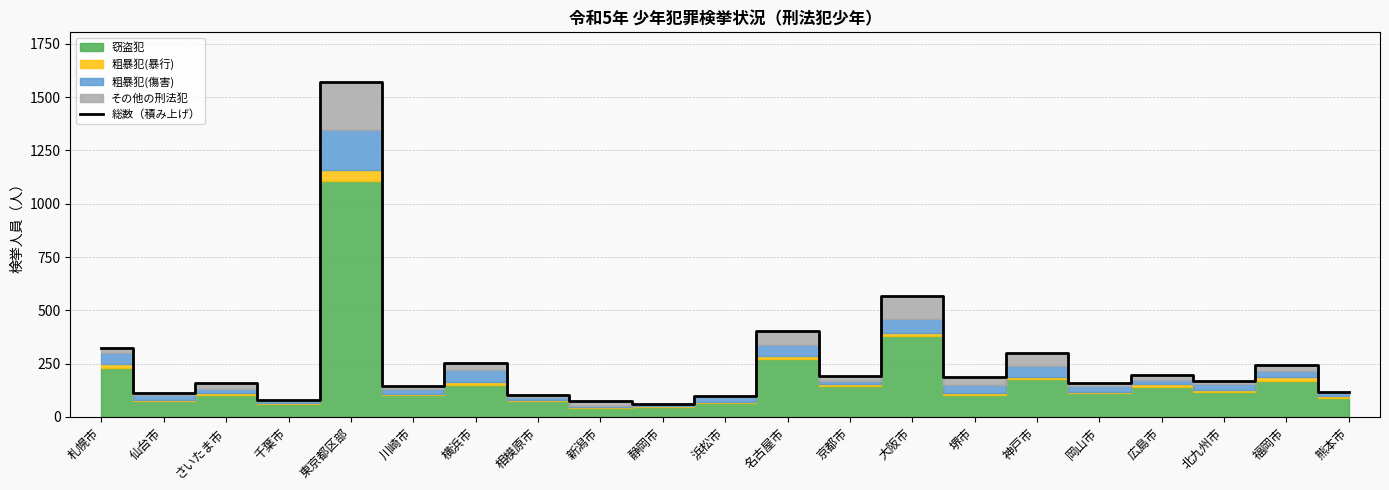

True or false: the data has more than 0 interior local peaks.

True